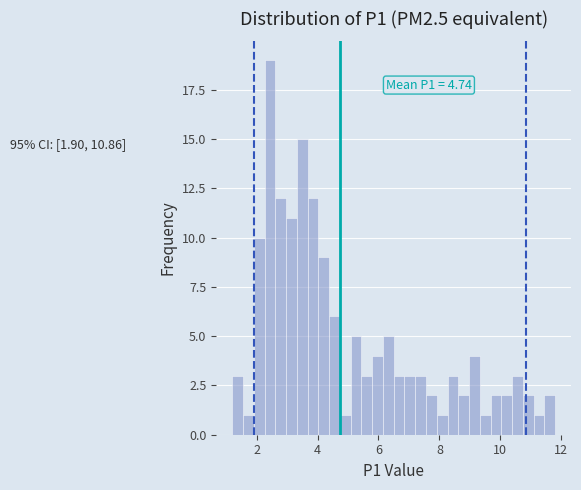

Around what value on the x-axis is the tallest bar? Give the approximate position of its centre, as read against the axis.

2.4